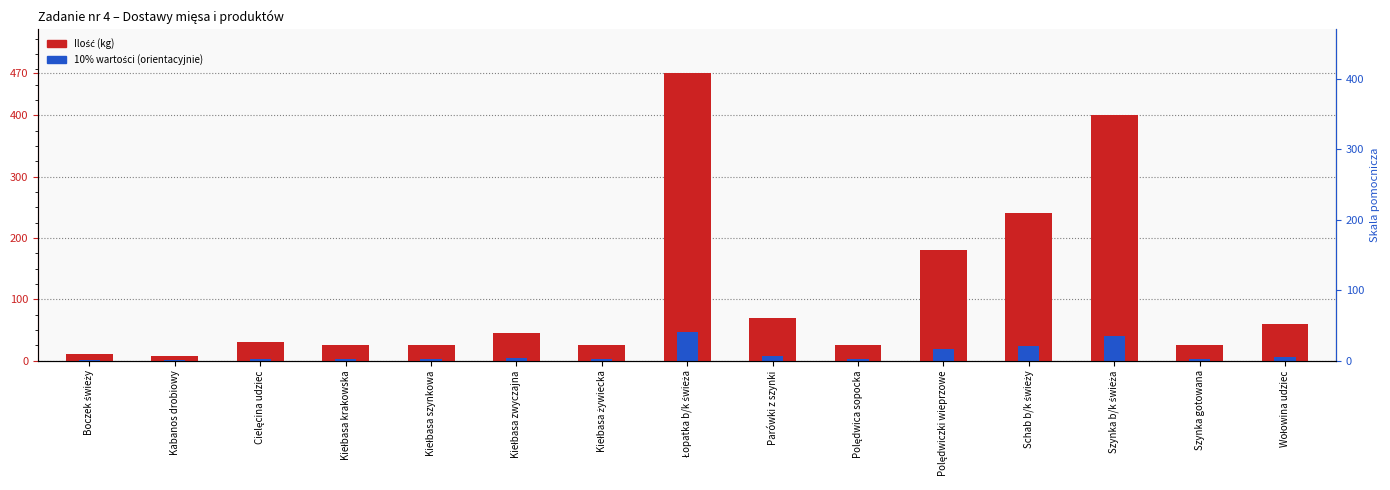

At which label does Ilość (kg) reach its peak?

Łopatka b/k świeża